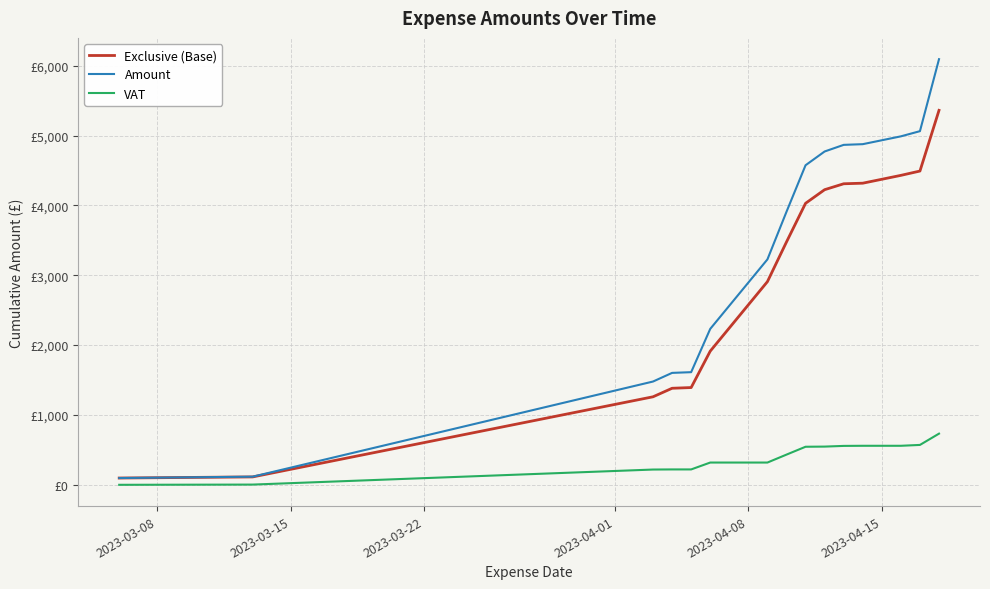

Is this an area chart (filled region under the line)?

No